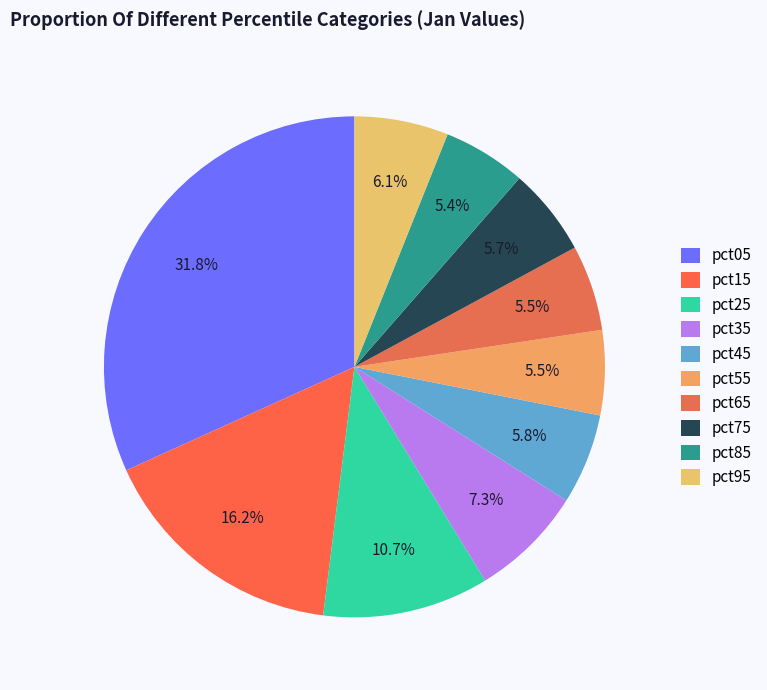

To the nearest percent, what is the average slice percentage?

10%